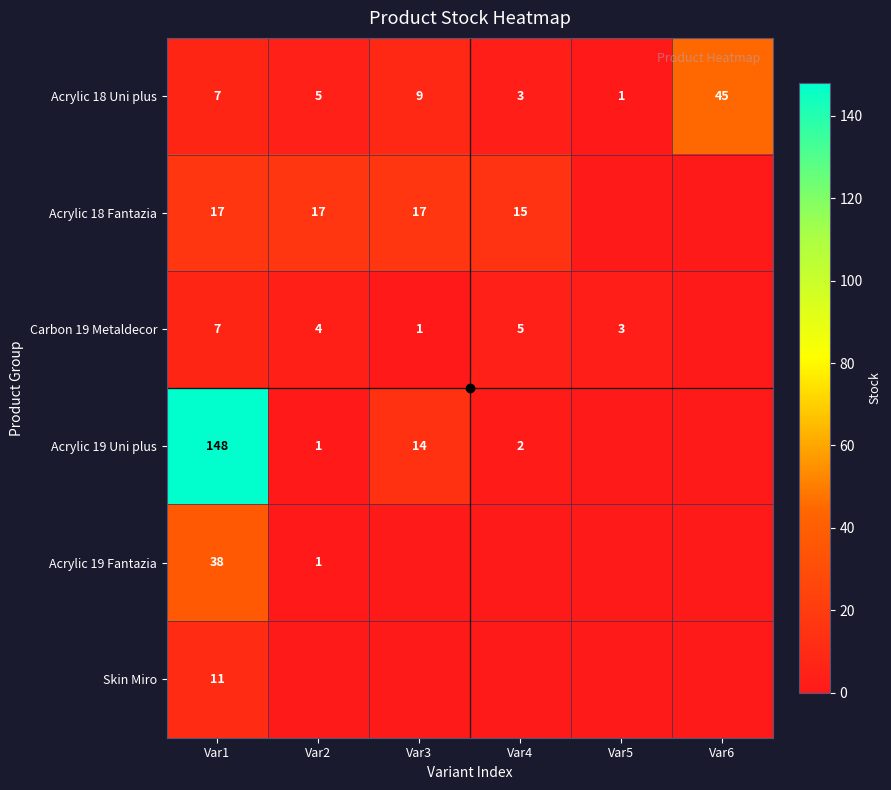

List the labels in order of Acrylic 18 Uni plus value, smallest first.

Var5, Var4, Var2, Var1, Var3, Var6